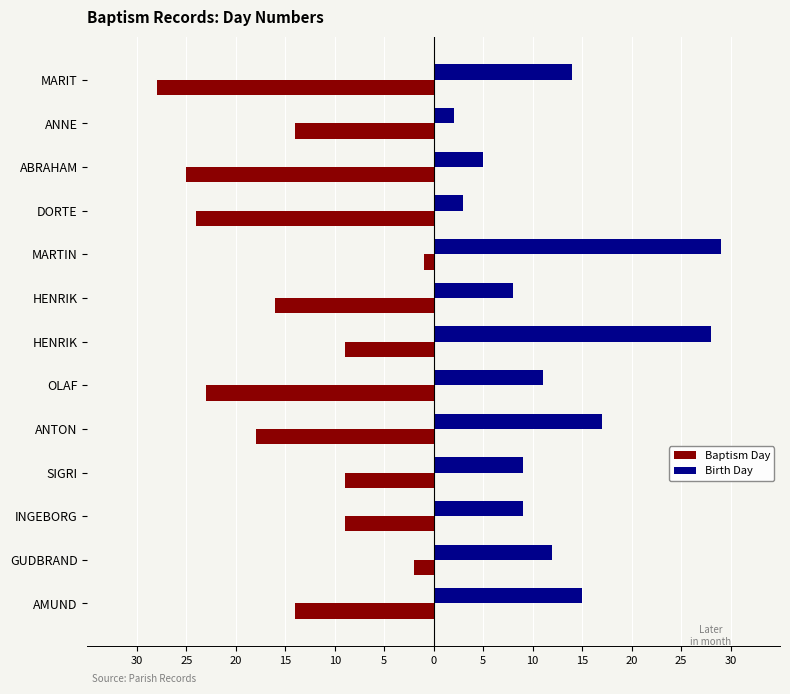

What are all the series names shown in the legend?

Baptism Day, Birth Day